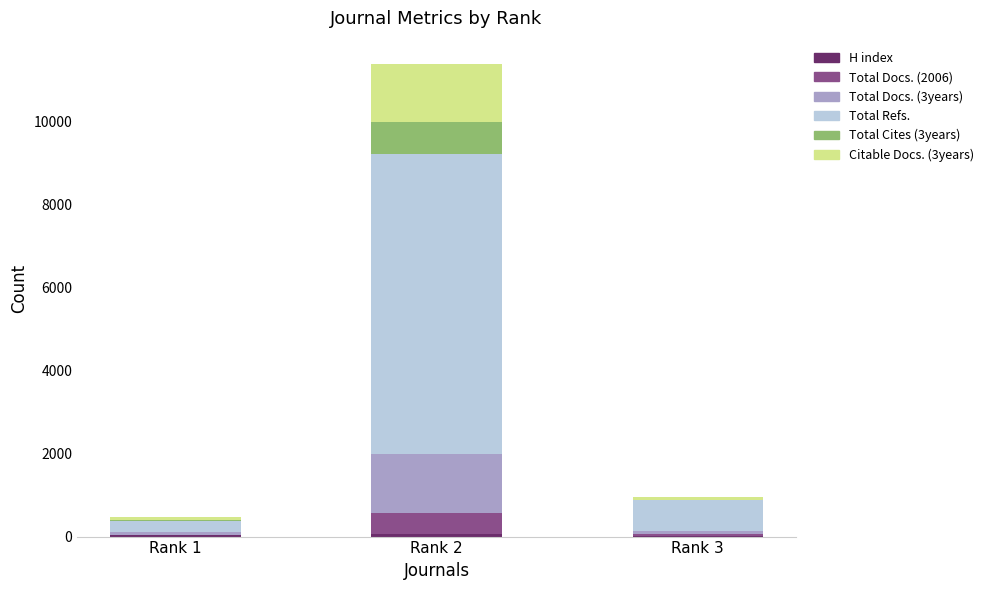

At which category is the sum across all series the highest?

Rank 2